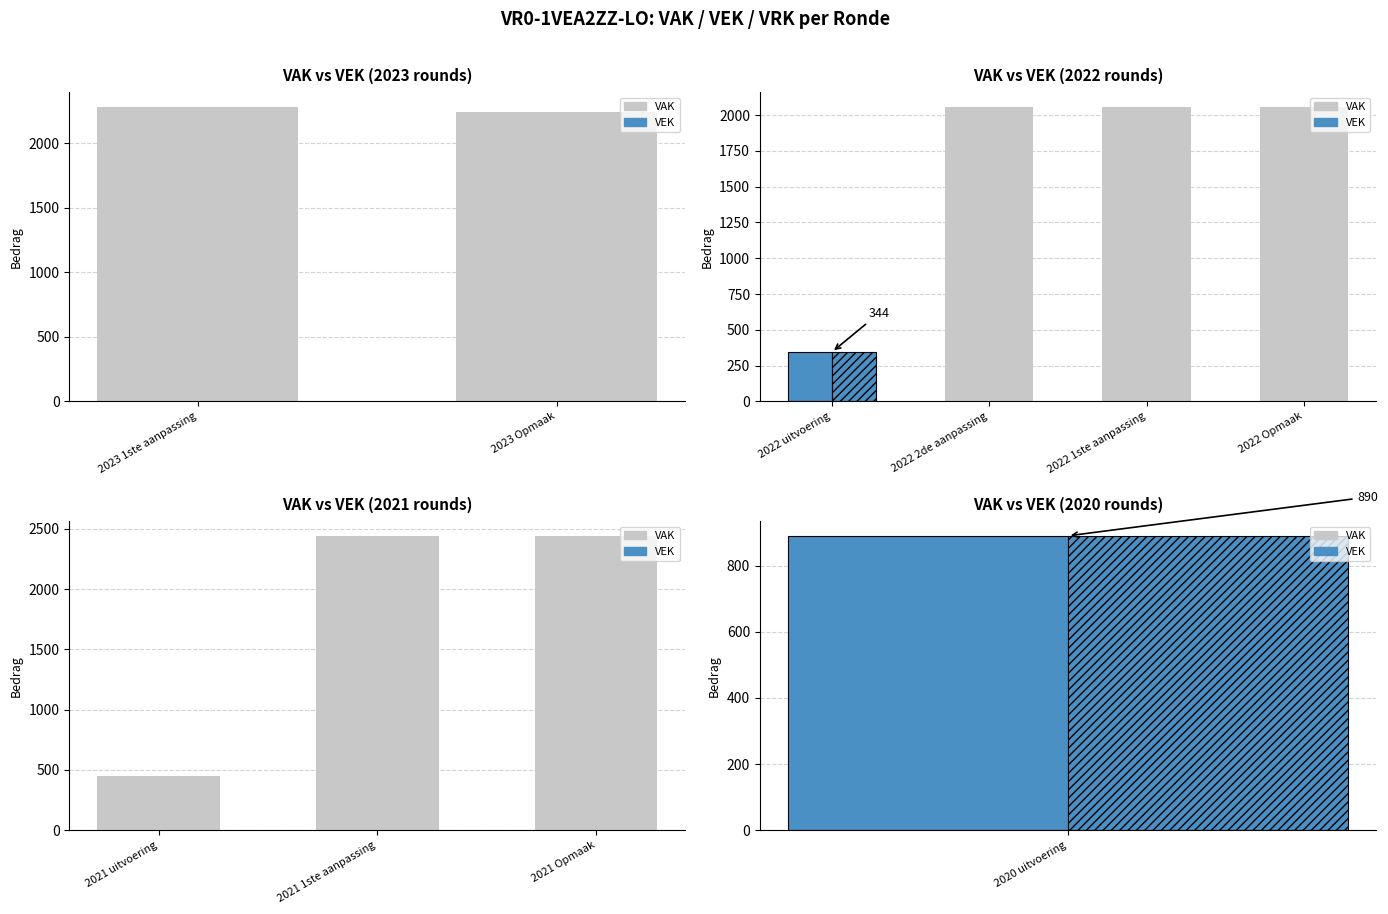

Reading left to right, list all the values displayed in this chart.

VAK: 2283	2240	344	2058	2058	2058	449	2443	2443	890
VEK: 2283	2240	343	2058	2058	2058	449	2443	2443	889
VRK: 0	0	0	0	0	0	0	0	0	0